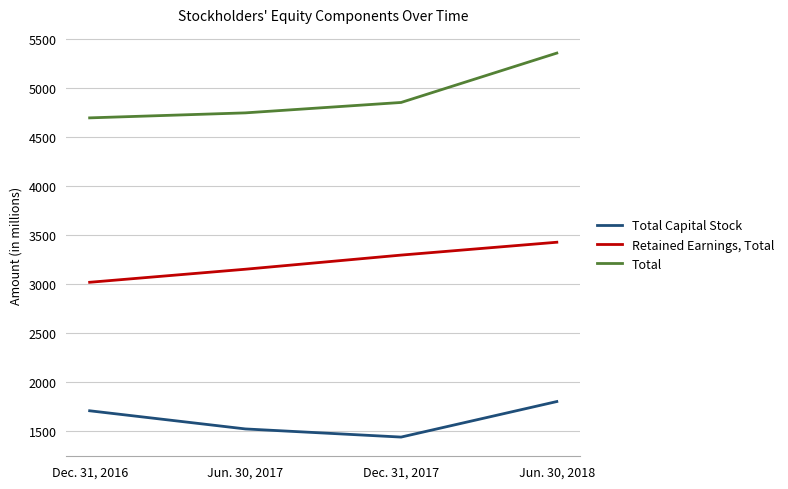

The Total series shows 4746 at Jun. 30, 2017. True or false?

True